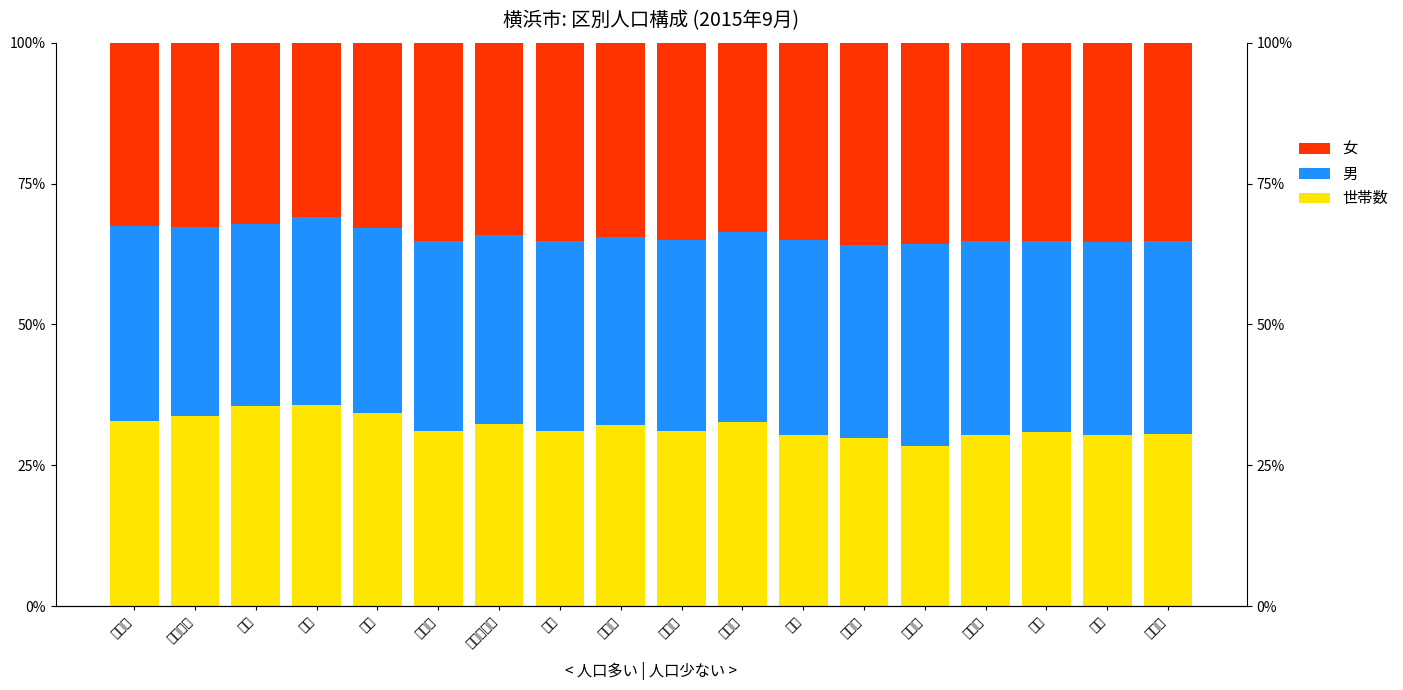

Reading right to left, list all the values displayed in this chart.

世帯数: 瀬谷区=30.5	泉区=30.3	栄区=30.9	戸塚区=30.3	都筑区=28.4	青葉区=29.9	緑区=30.4	港北区=32.7	金沢区=31.1	磯子区=32.1	旭区=31.0	保土ケ谷区=32.3	港南区=31.0	南区=34.3	中区=35.7	西区=35.5	神奈川区=33.8	鶴見区=32.8
男: 瀬谷区=34.2	泉区=34.4	栄区=34.0	戸塚区=34.5	都筑区=35.9	青葉区=34.3	緑区=34.5	港北区=33.7	金沢区=33.9	磯子区=33.5	旭区=33.8	保土ケ谷区=33.6	港南区=33.7	南区=32.8	中区=33.4	西区=32.3	神奈川区=33.5	鶴見区=34.7
女: 瀬谷区=35.3	泉区=35.3	栄区=35.2	戸塚区=35.2	都筑区=35.8	青葉区=35.9	緑区=35.1	港北区=33.6	金沢区=35.0	磯子区=34.4	旭区=35.1	保土ケ谷区=34.1	港南区=35.2	南区=32.9	中区=30.9	西区=32.2	神奈川区=32.6	鶴見区=32.5